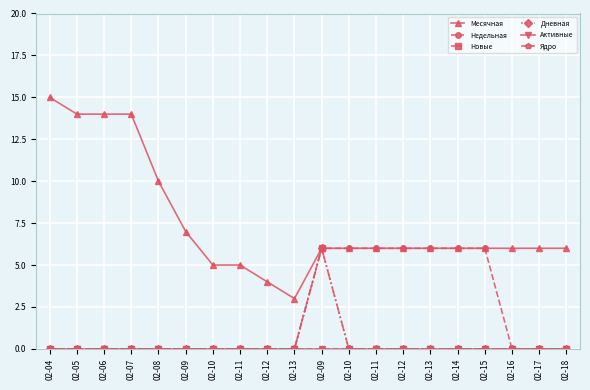

Is this an area chart (filled region under the line)?

No